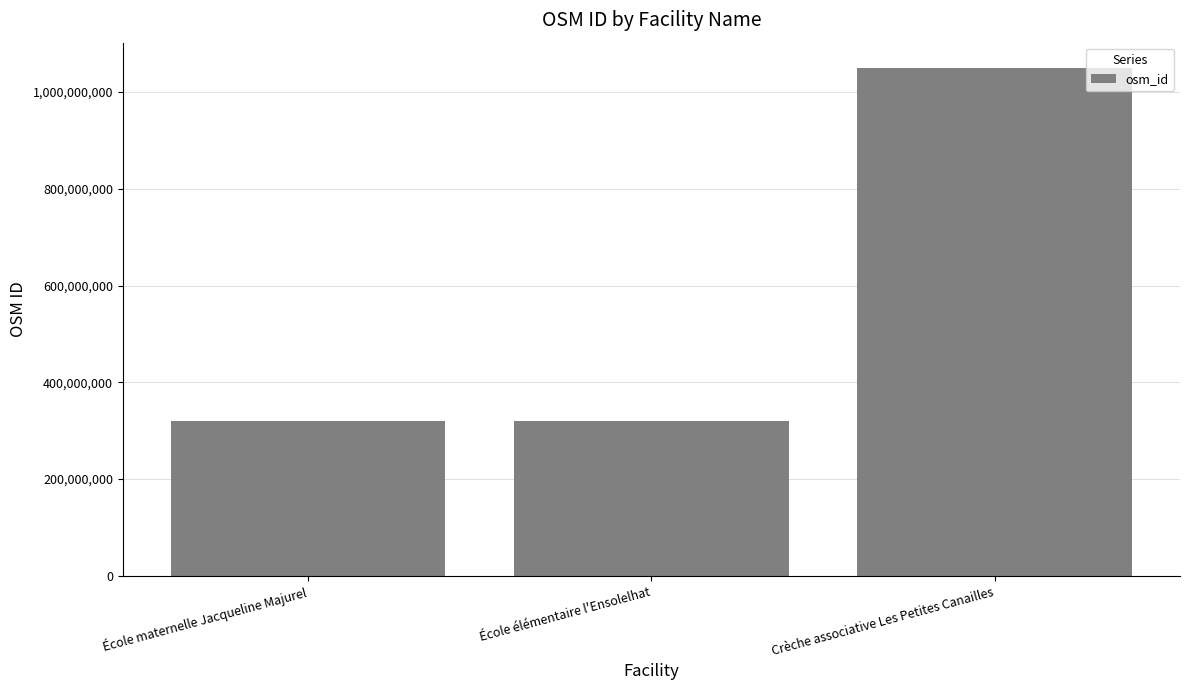

What value does the data have at École maternelle Jacqueline Majurel?

320573487